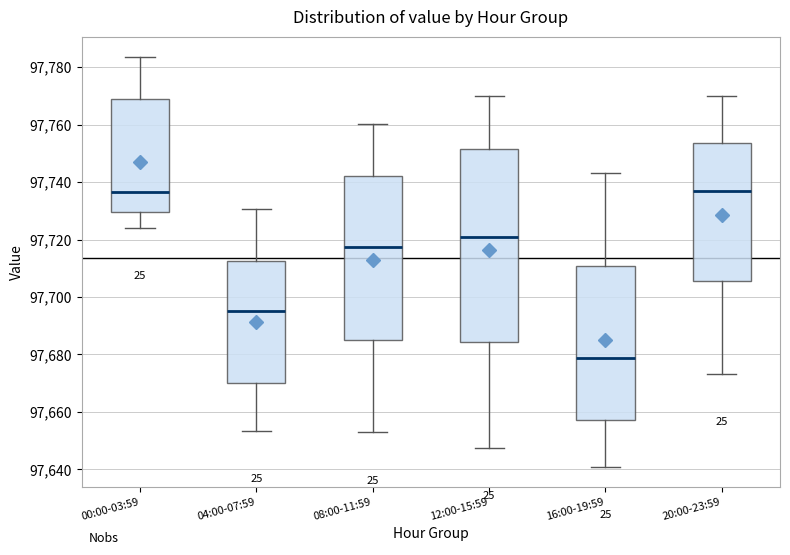

Reading left to right, read every box against the y-axis: the position of its median line, the range the box covers, and the ends of its whiskers. The values are not printed on the chart, so give them approximately, as read against the axis.

00:00-03:59: median 97736, box 97730 to 97768, whiskers 97724 to 97784
04:00-07:59: median 97696, box 97670 to 97712, whiskers 97654 to 97730
08:00-11:59: median 97718, box 97686 to 97742, whiskers 97652 to 97760
12:00-15:59: median 97722, box 97684 to 97752, whiskers 97648 to 97770
16:00-19:59: median 97678, box 97658 to 97710, whiskers 97642 to 97744
20:00-23:59: median 97738, box 97706 to 97754, whiskers 97674 to 97770